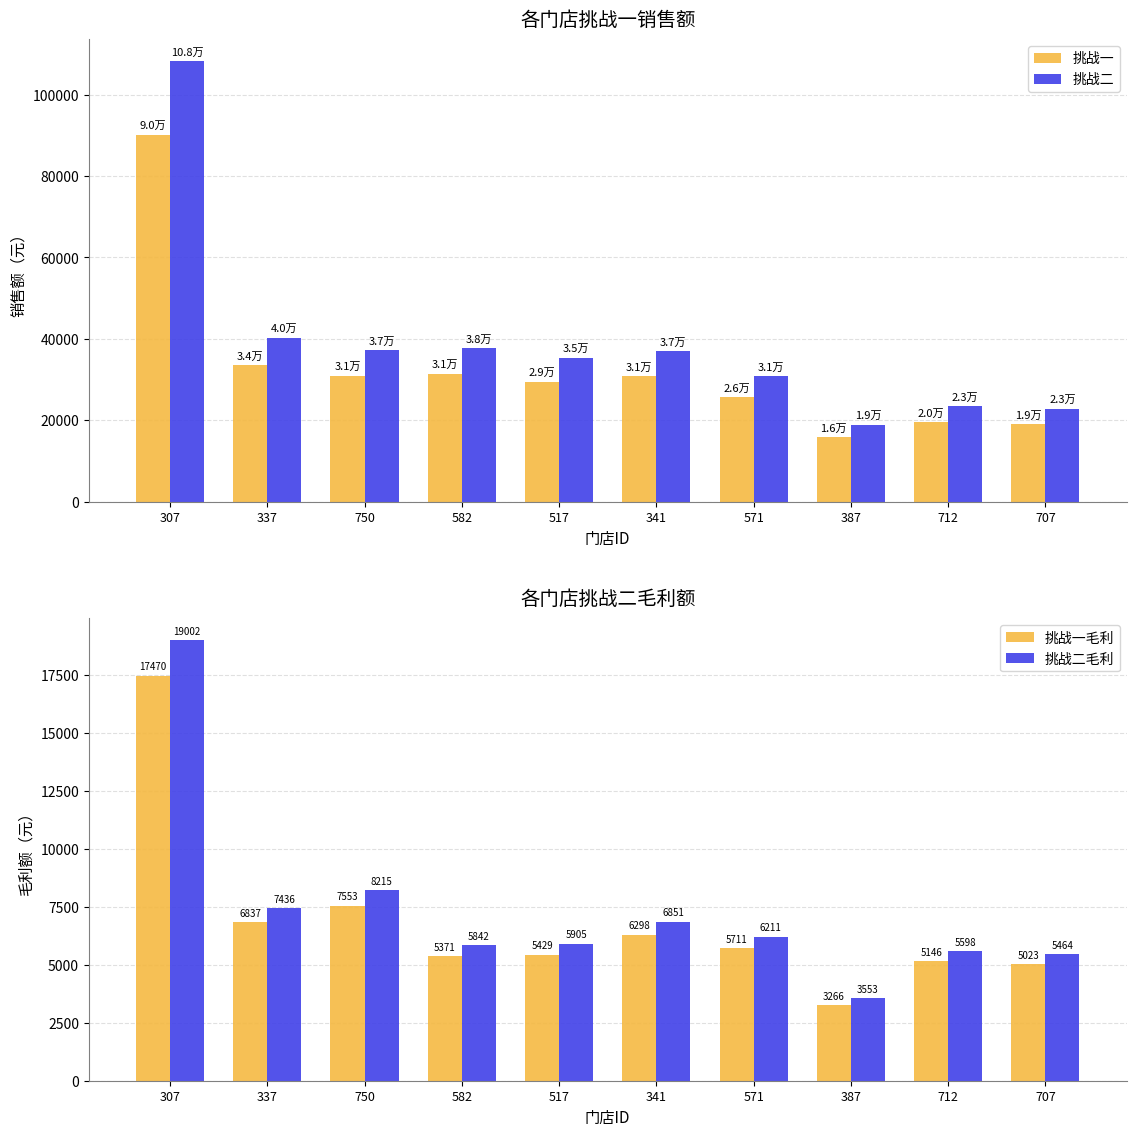

What is the label of the 4th bar from the right?

571